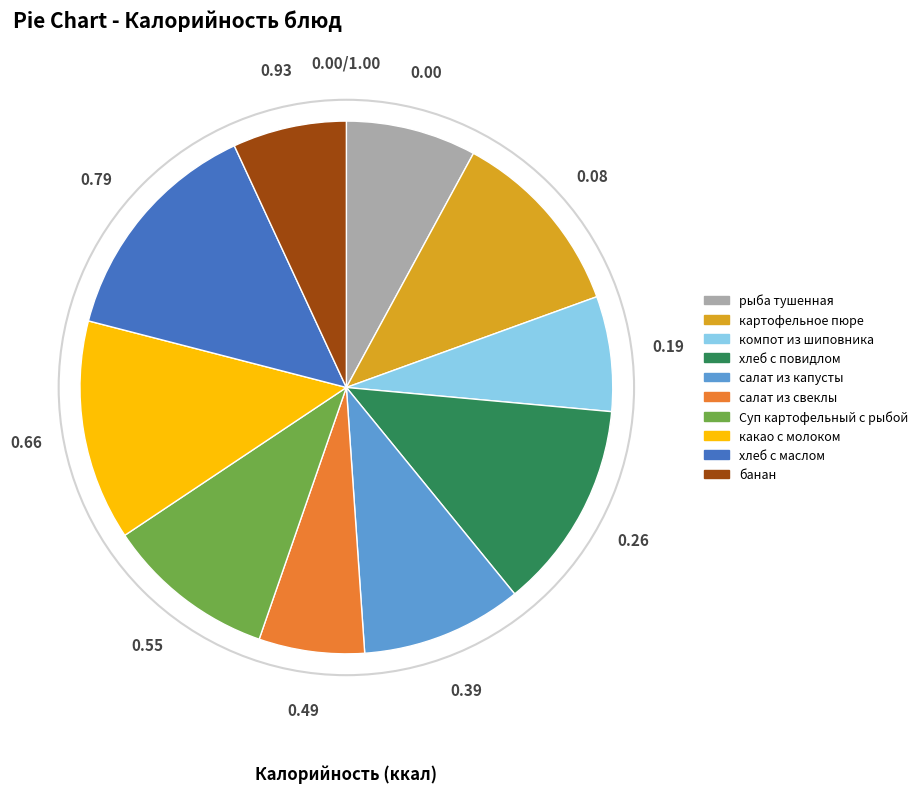

Is there any slice that represents more than half of the pie?

No